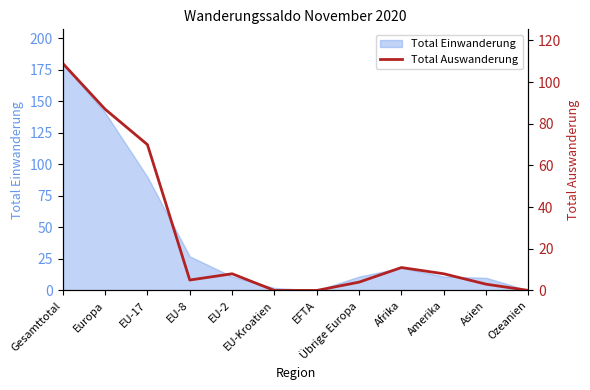

At which category does the chart reach its minimum across all series?

EU-Kroatien